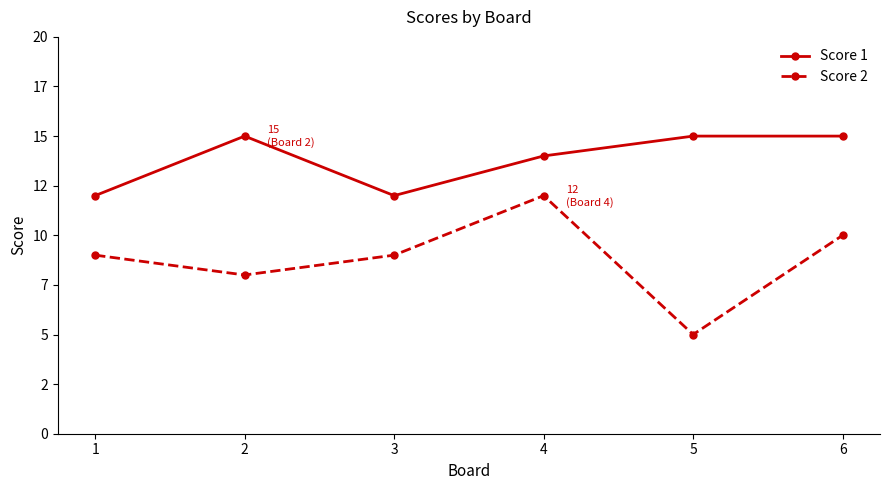

Reading left to right, transcribe all the data shown in this chart.

Score 1: 1=12	2=15	3=12	4=14	5=15	6=15
Score 2: 1=9	2=8	3=9	4=12	5=5	6=10